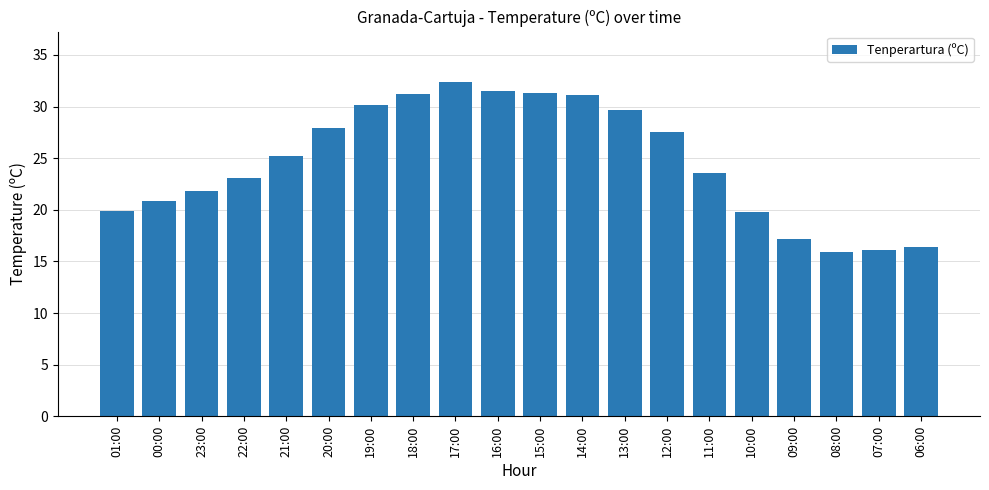

What position from the right is 16:00?

11